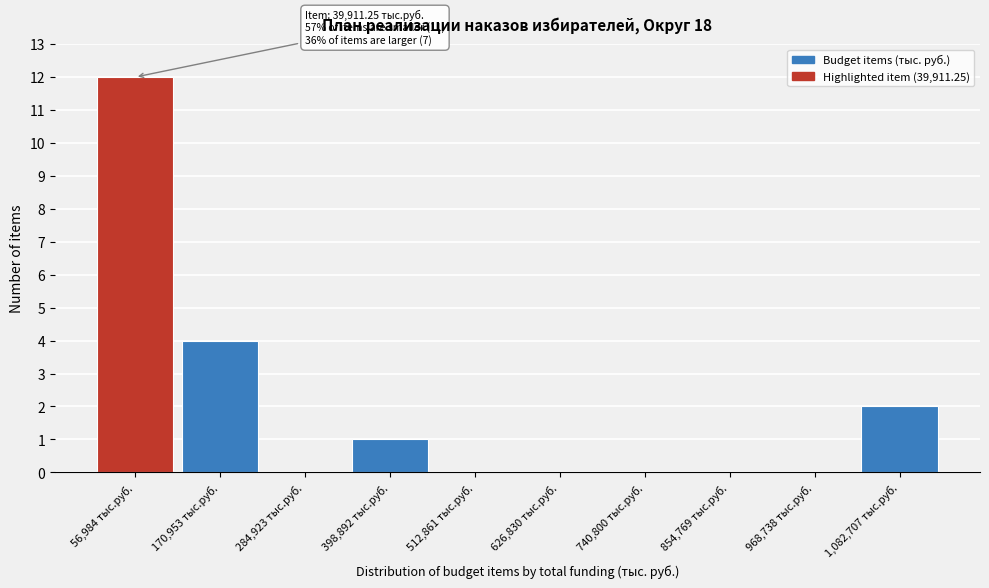

Over which range of the x-axis is the bar tallest?

0 to 120000